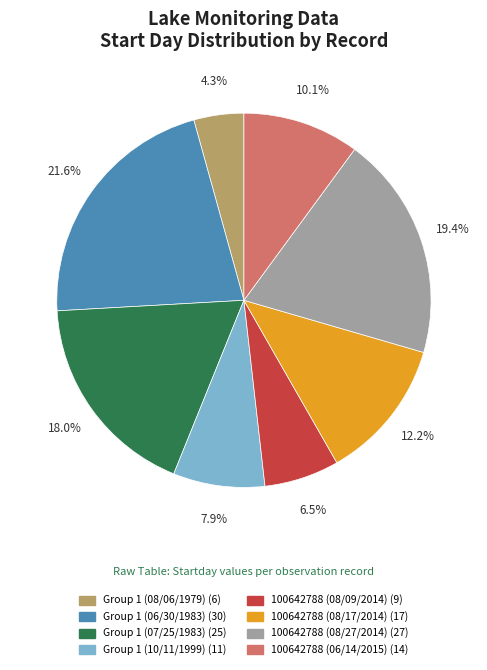

How much of the chart is everything except Group 1 (08/06/1979)?

95.7%